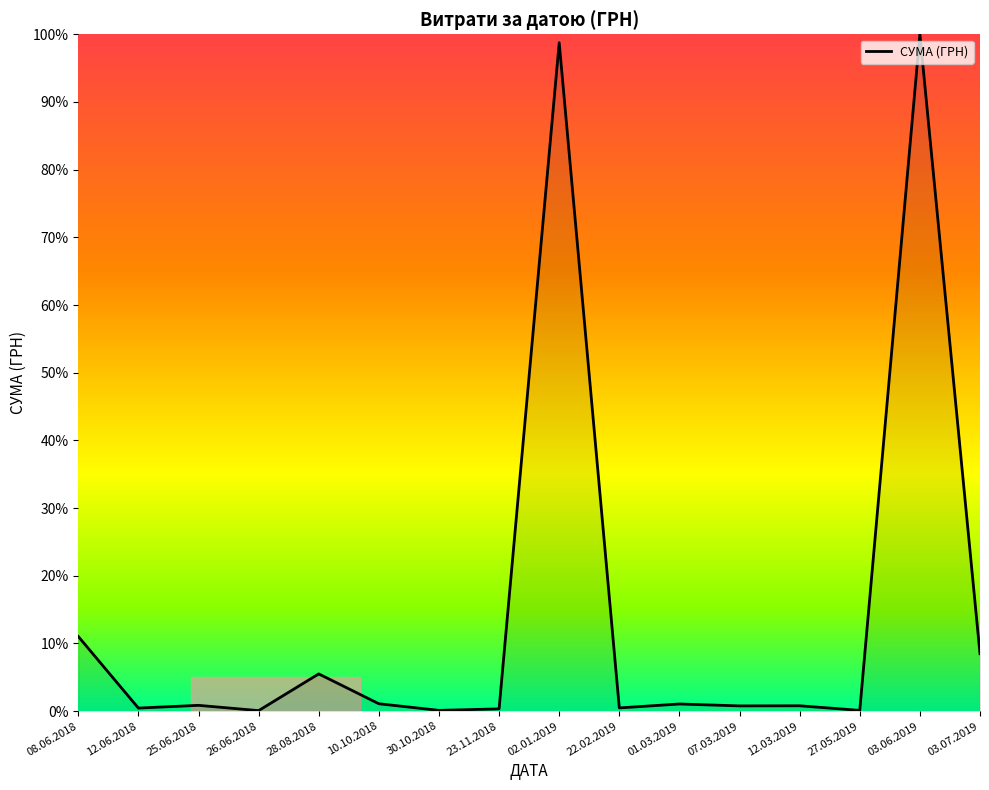

What is the sum of all values?

229.9